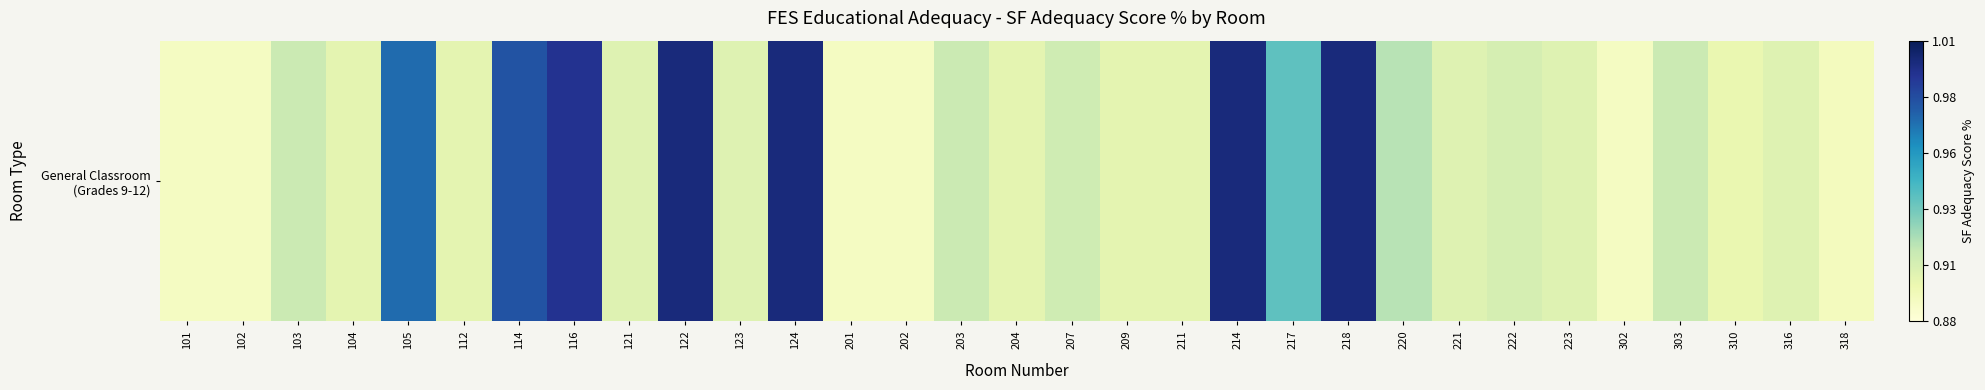

What is the difference between the second highest and second lowest values?

0.1